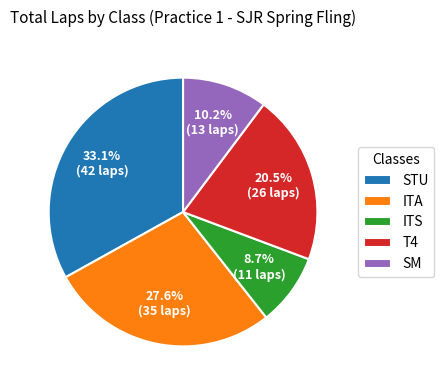

Rank the categories by value from lowest to highest.

ITS, SM, T4, ITA, STU